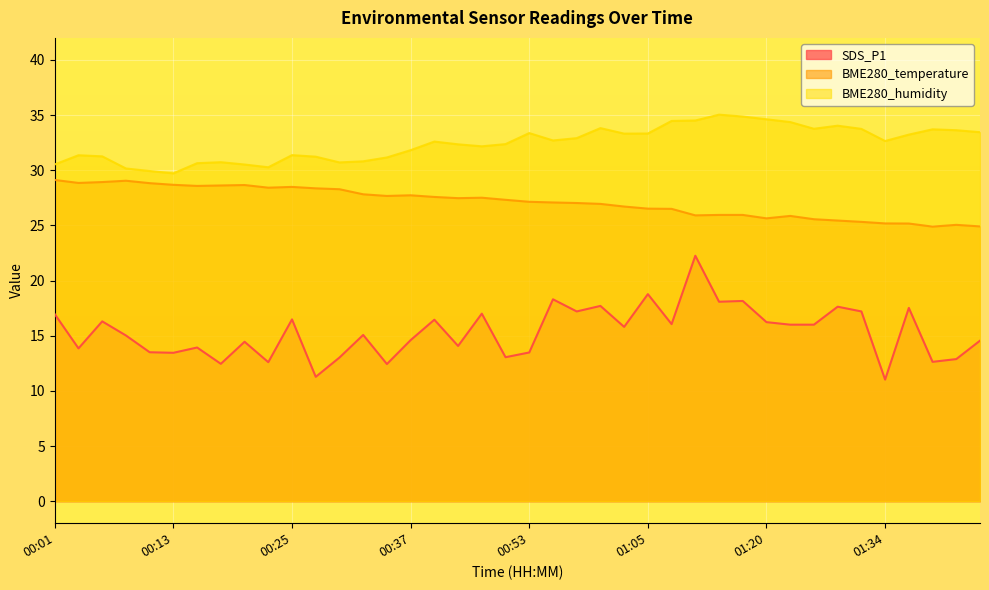

Which series has the largest range (max minus min)?

SDS_P1